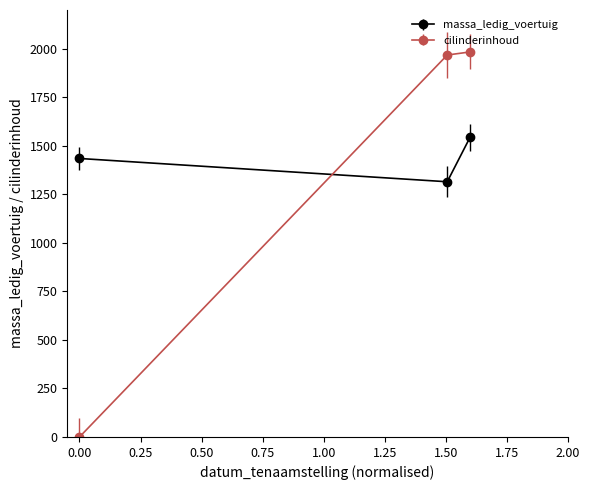

Reading left to right, list all the values displayed in this chart.

massa_ledig_voertuig: 1435	1315	1545
cilinderinhoud: 0	1968	1984